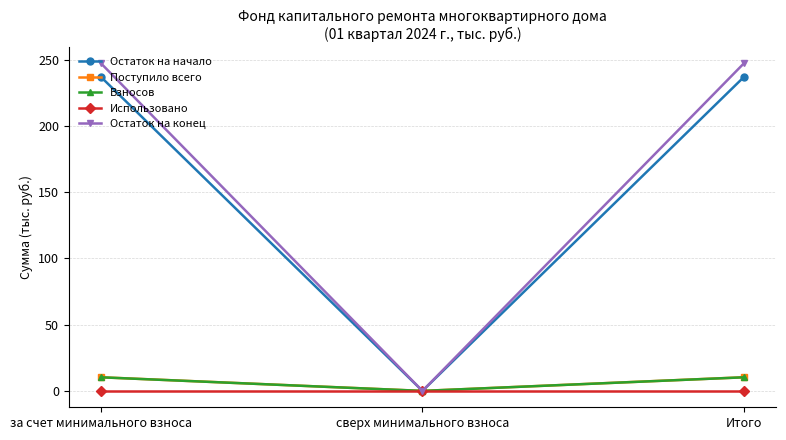

Which series changed the most between за счет минимального взноса and сверх минимального взноса?

Остаток на конец